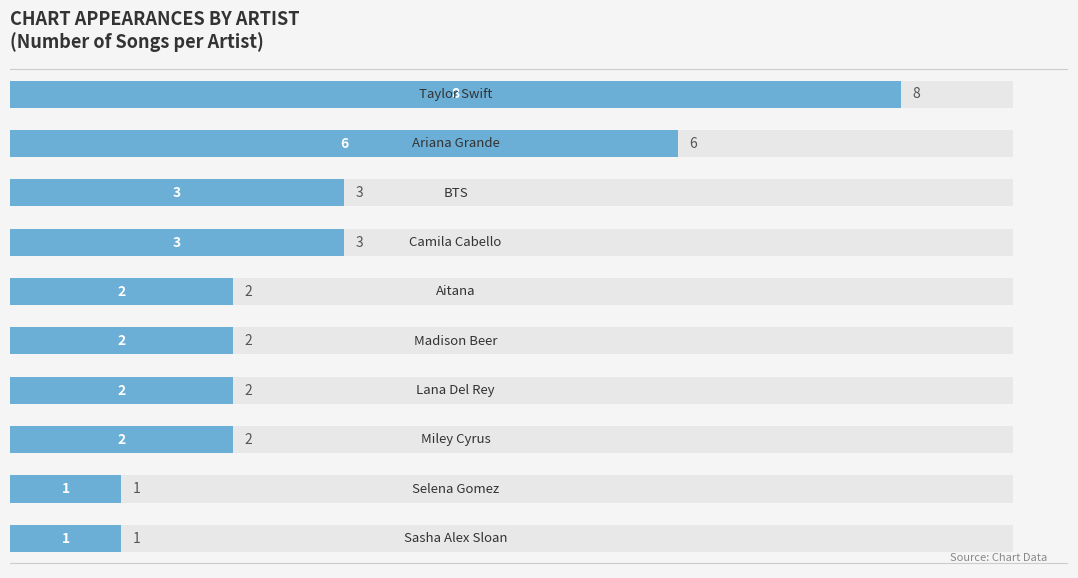

Which has a higher value, 3 or 1?

3